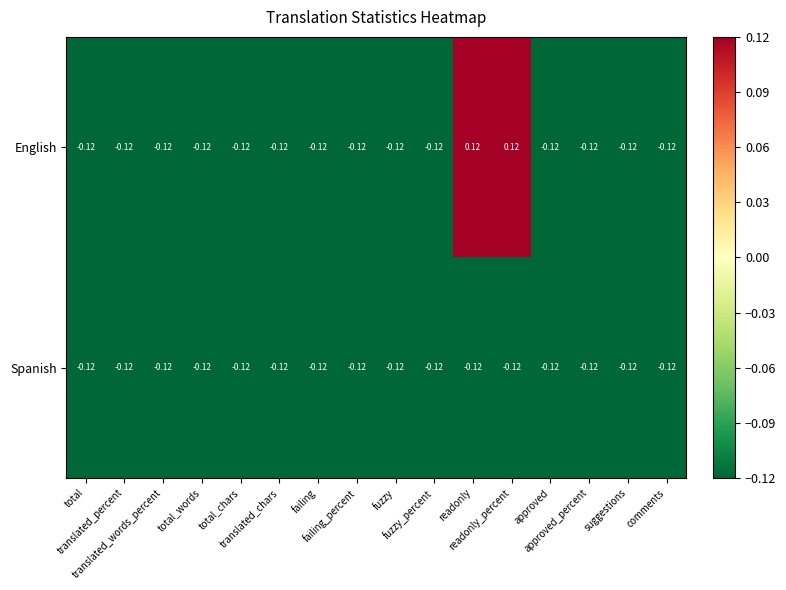

List the series in order of their overall mean, lowest first.

Spanish, English